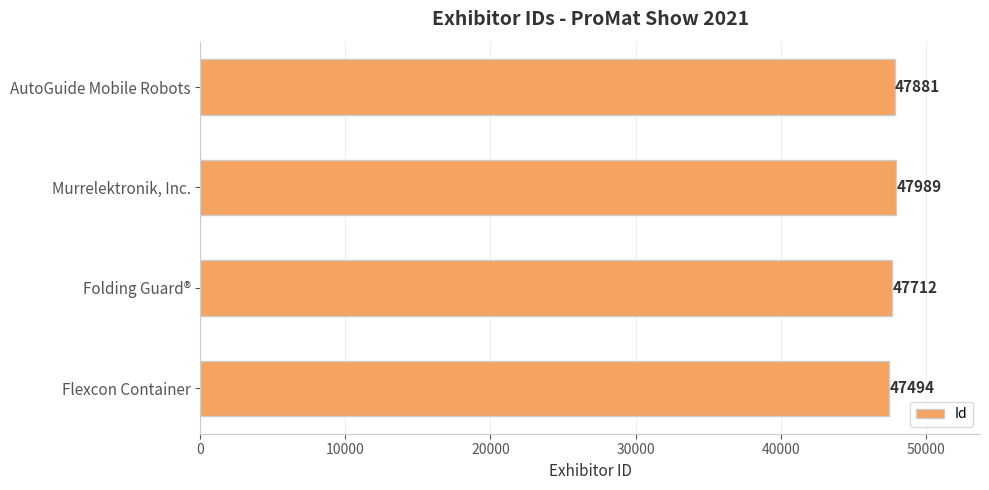

The value at Folding Guard® is 47712. True or false?

True